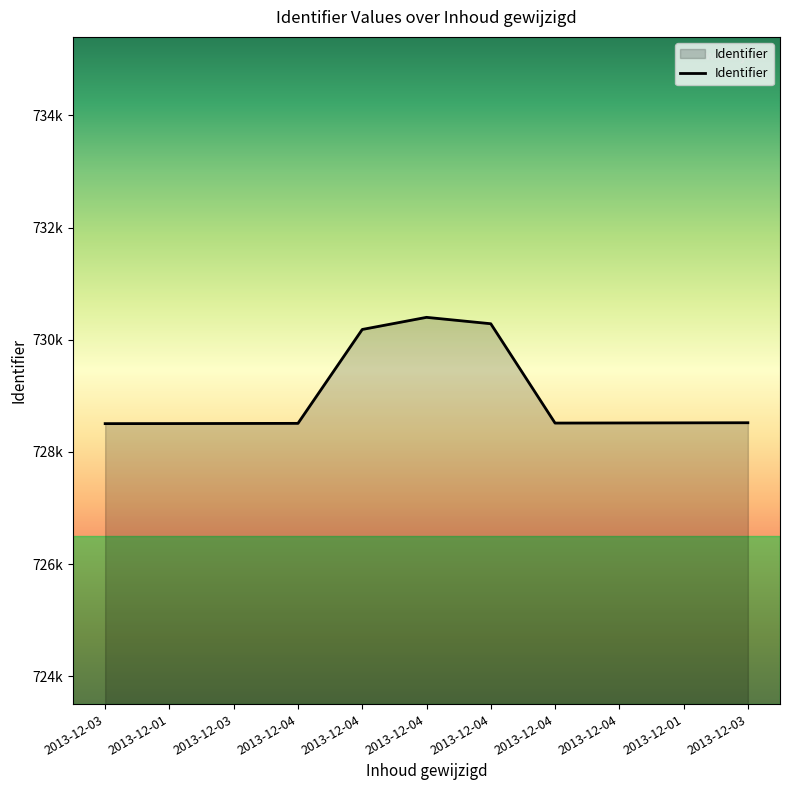

List the labels in order of value, largest first.

2013-12-04, 2013-12-04, 2013-12-04, 2013-12-03, 2013-12-01, 2013-12-04, 2013-12-04, 2013-12-04, 2013-12-03, 2013-12-01, 2013-12-03